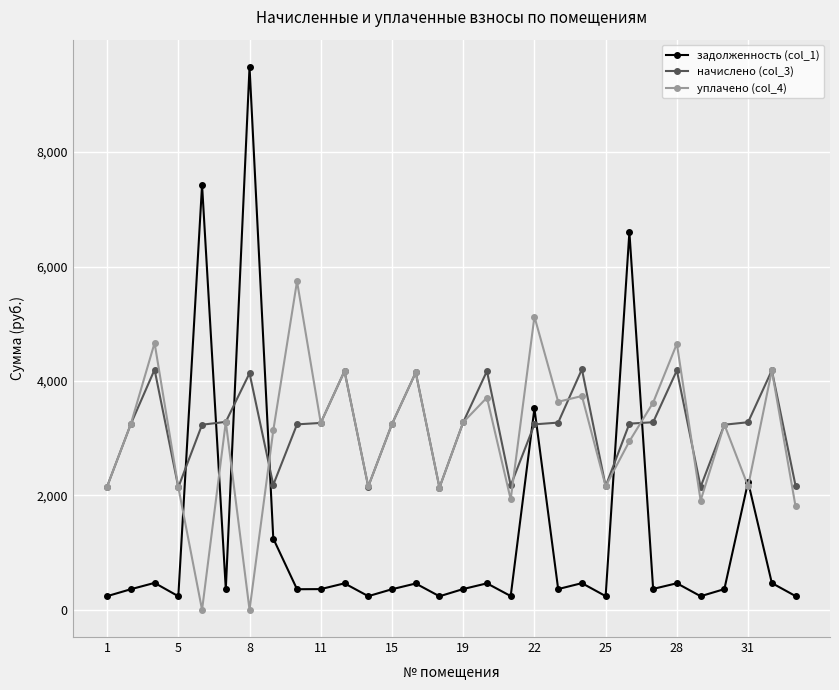

True or false: начислено (col_3) has more than 2 points higher than both neighbors.

True